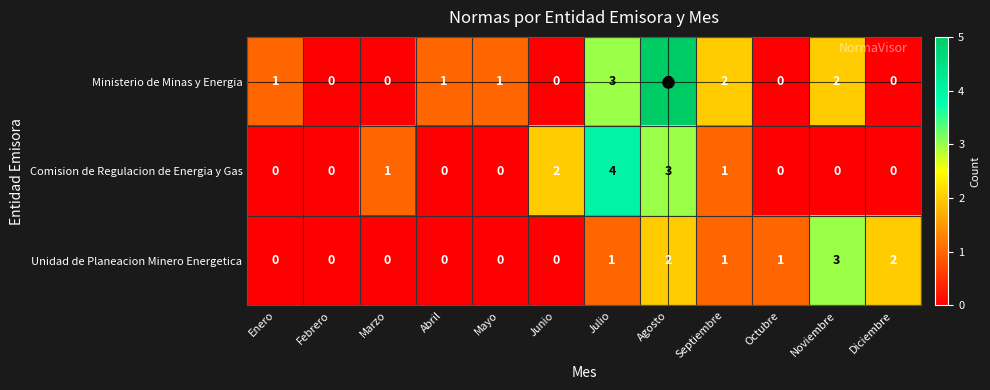

Between Febrero and Mayo, which series saw the biggest shift?

Ministerio de Minas y Energia